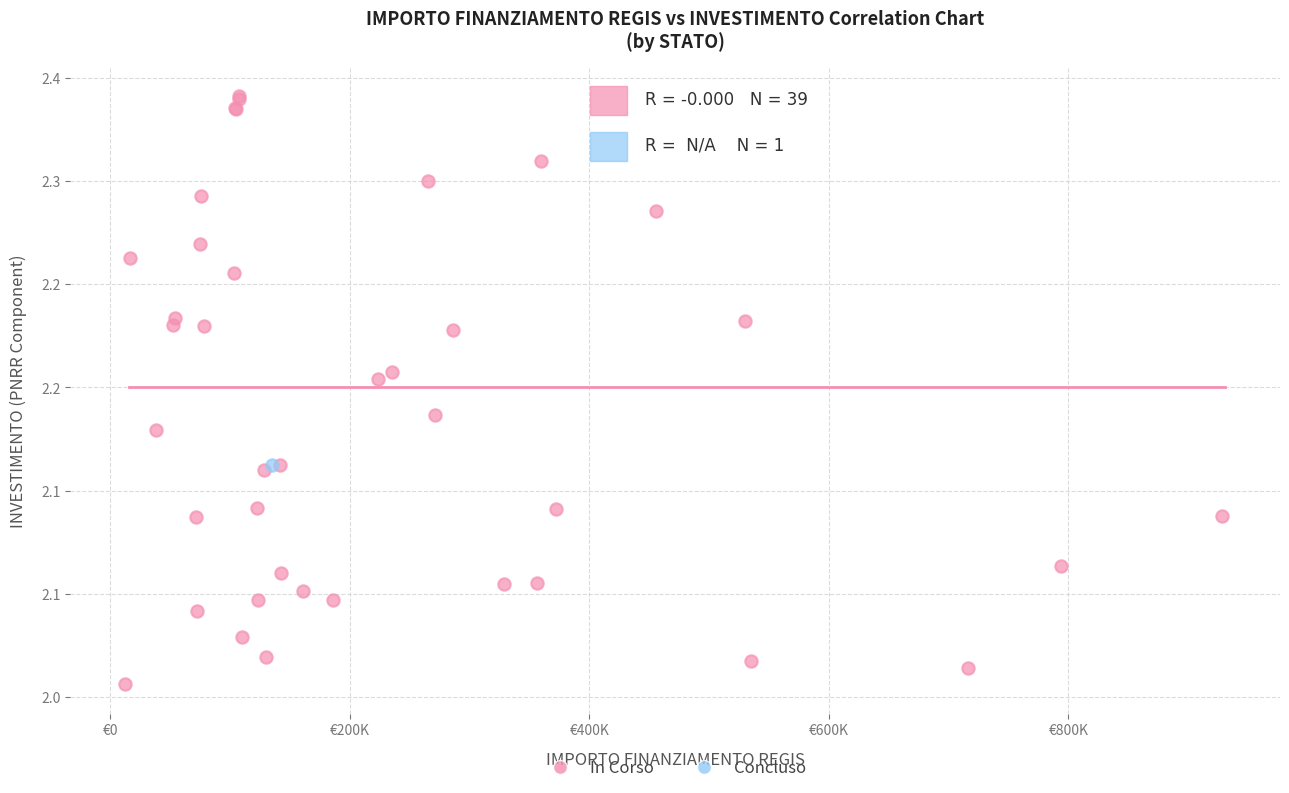

What are all the series names shown in the legend?

In Corso, Concluso